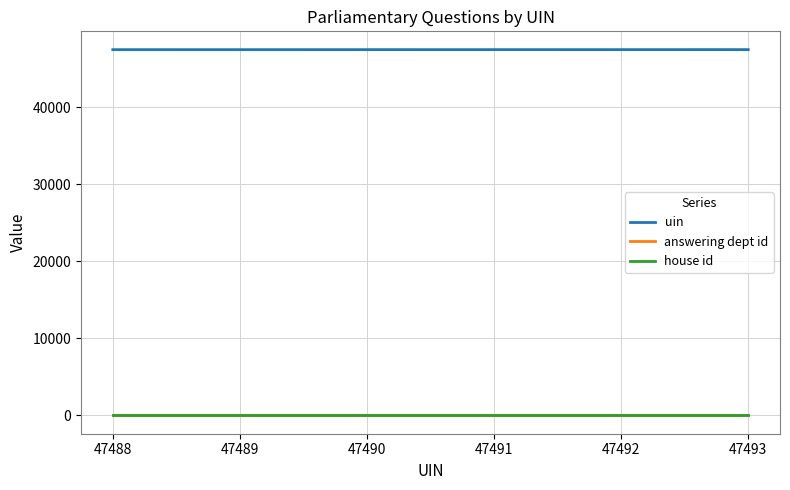

Which series has the largest total across all categories?

uin